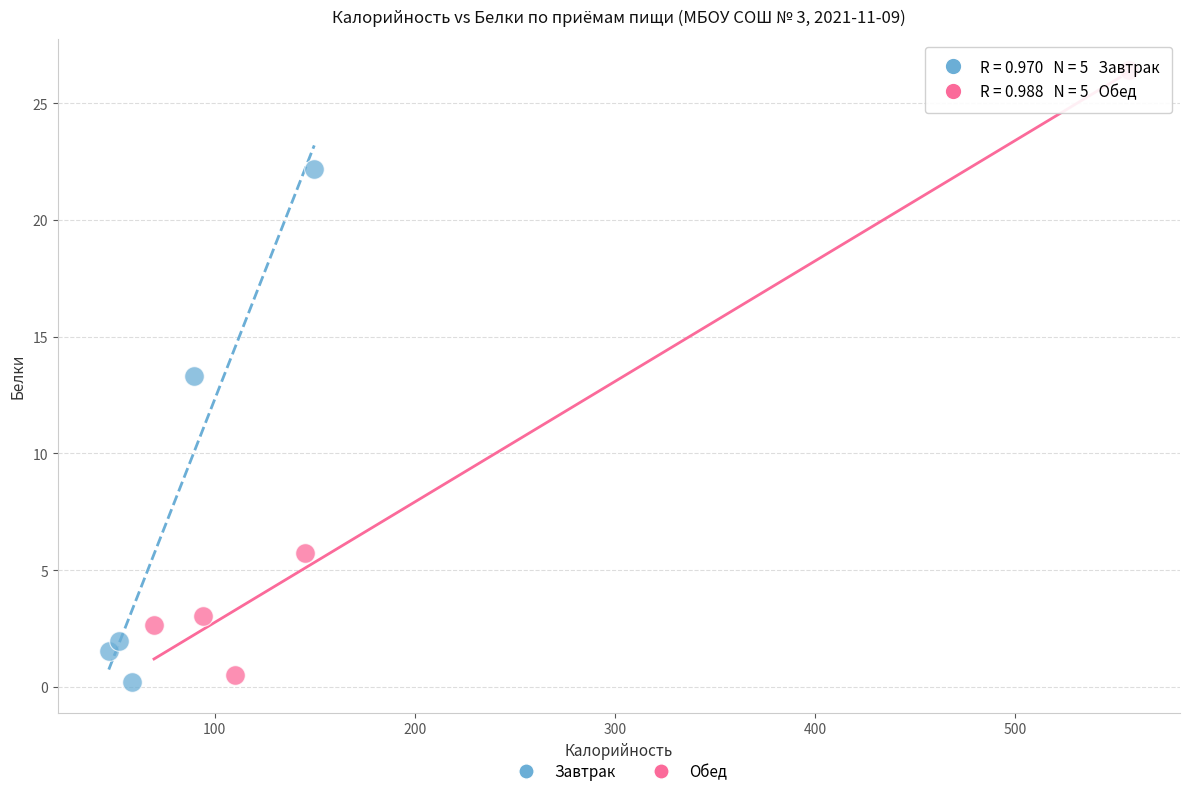

Which series reaches the minimum Y coordinate?

Завтрак